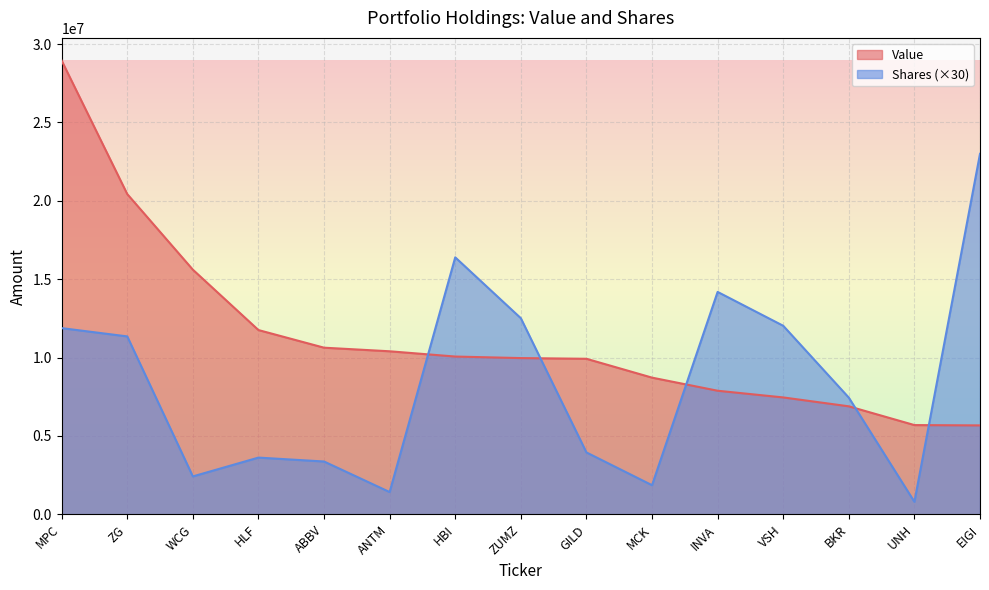

Is the value of Value at ABBV greater than the value of Shares at ABBV?

Yes